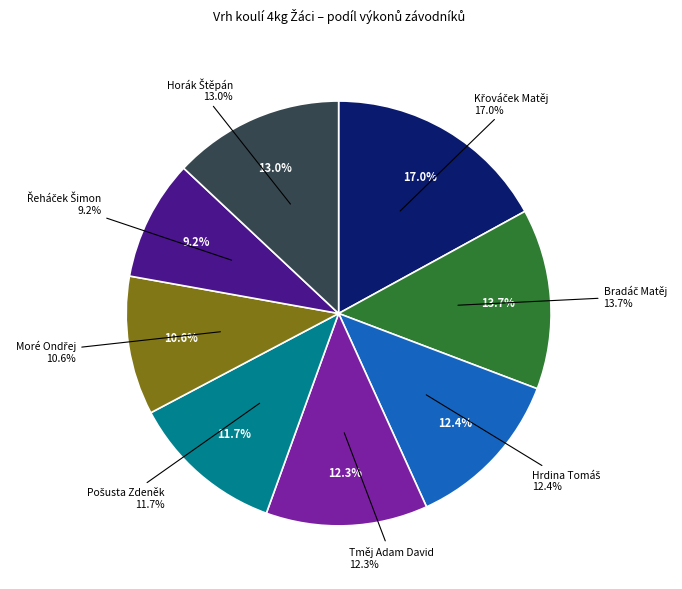

What percentage is the Hrdina Tomáš slice, to the nearest percent?

12%